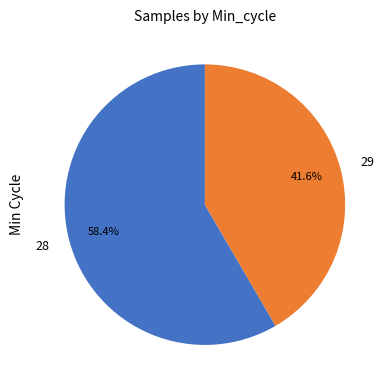

What is the ratio of the value at 28 to the value at 29?

1.4